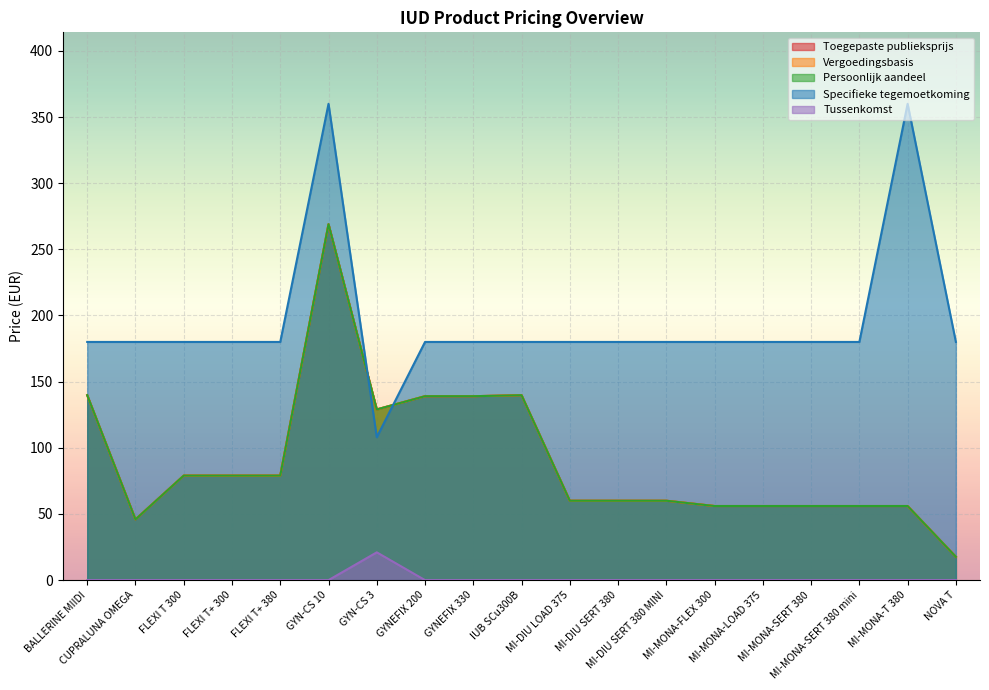

True or false: Persoonlijk aandeel and Vergoedingsbasis cross at least once.

False